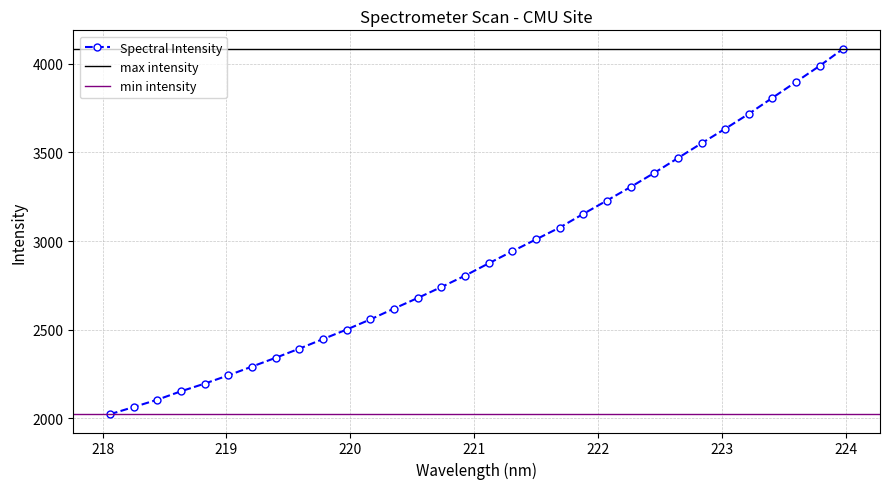

The value at 218.8244 is 2195.4. True or false?

True